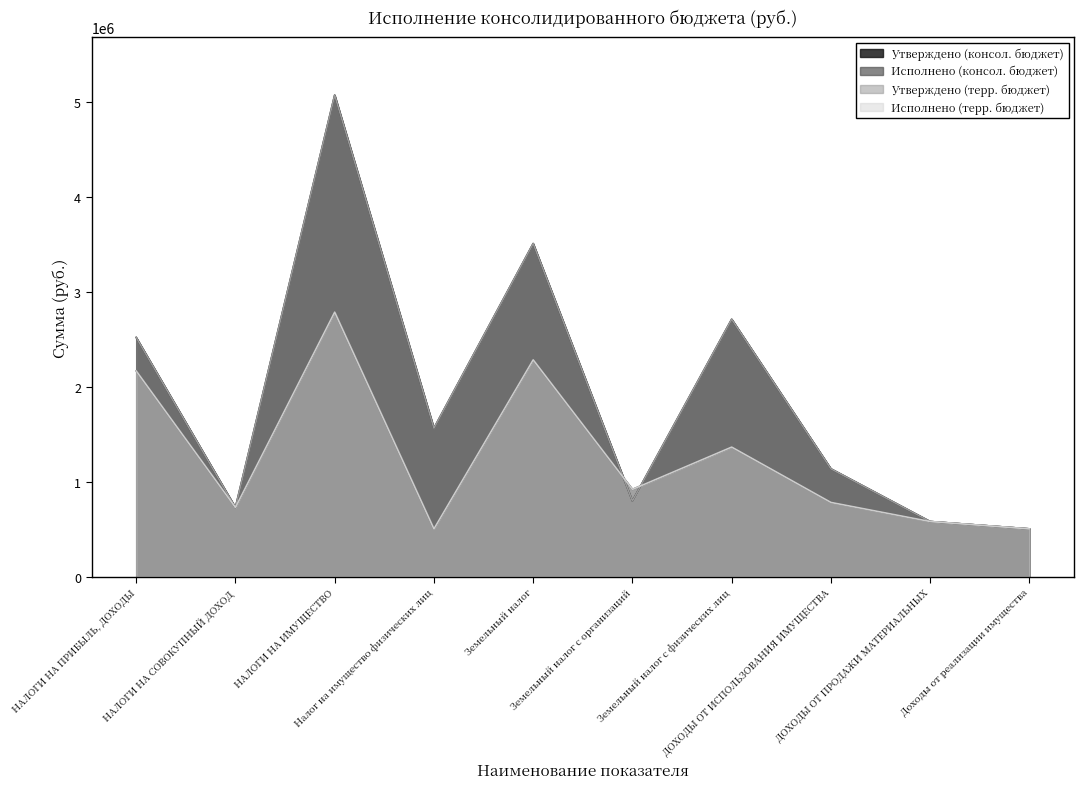

At which category is the sum across all series the highest?

НАЛОГИ НА ИМУЩЕСТВО